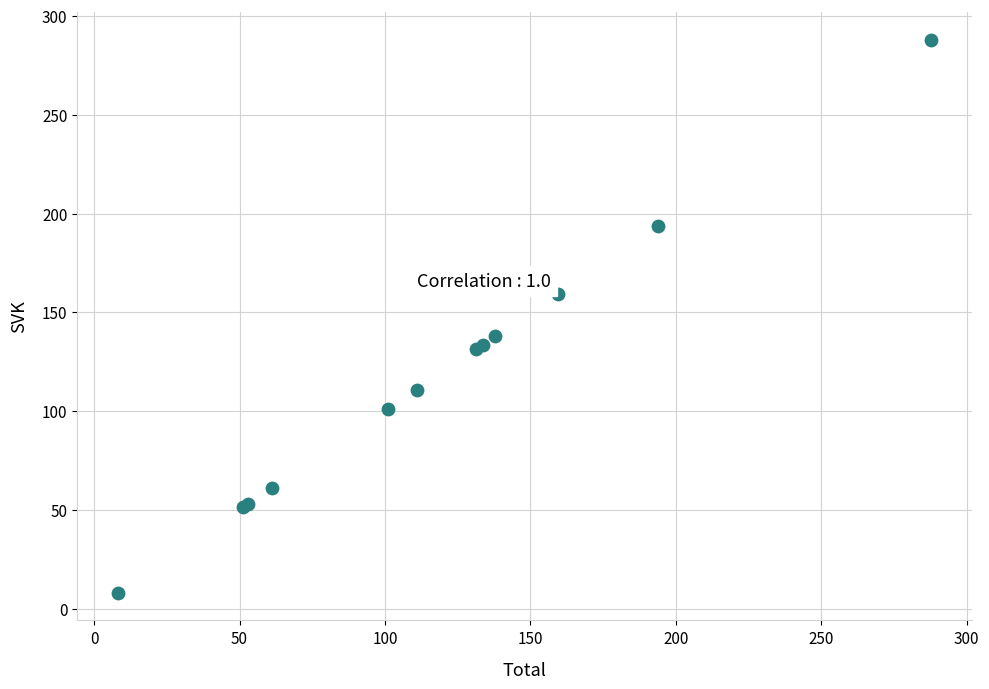

What Y value in the scatter plot is closest to 147?

138.0